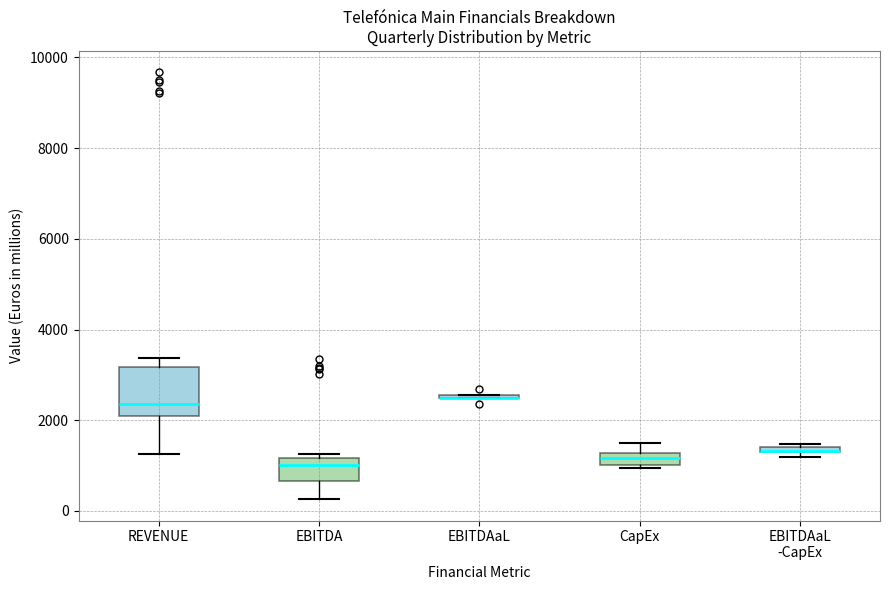

Where does the median line of the box for EBITDA sit on the y-axis? The values are not printed on the chart, so give them approximately, as read against the axis.

1000